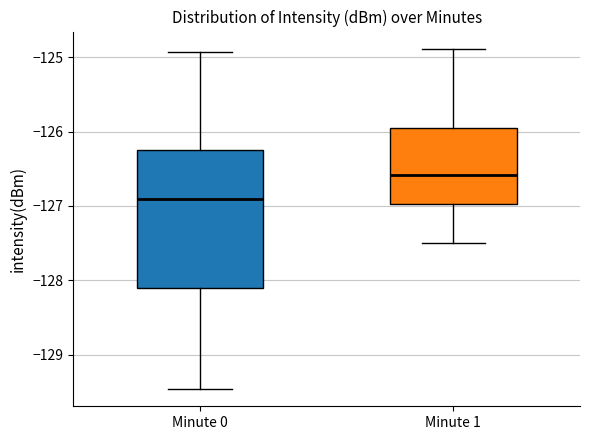

Reading left to right, transcribe this box plot: for each box, give where its median line is, the range the box spans, and where its two whiskers end, as read against the y-axis. The values are not printed on the chart, so give them approximately, as read against the axis.

Minute 0: median -126.9, box -128.1 to -126.2, whiskers -129.5 to -124.9
Minute 1: median -126.6, box -127.0 to -126.0, whiskers -127.5 to -124.9